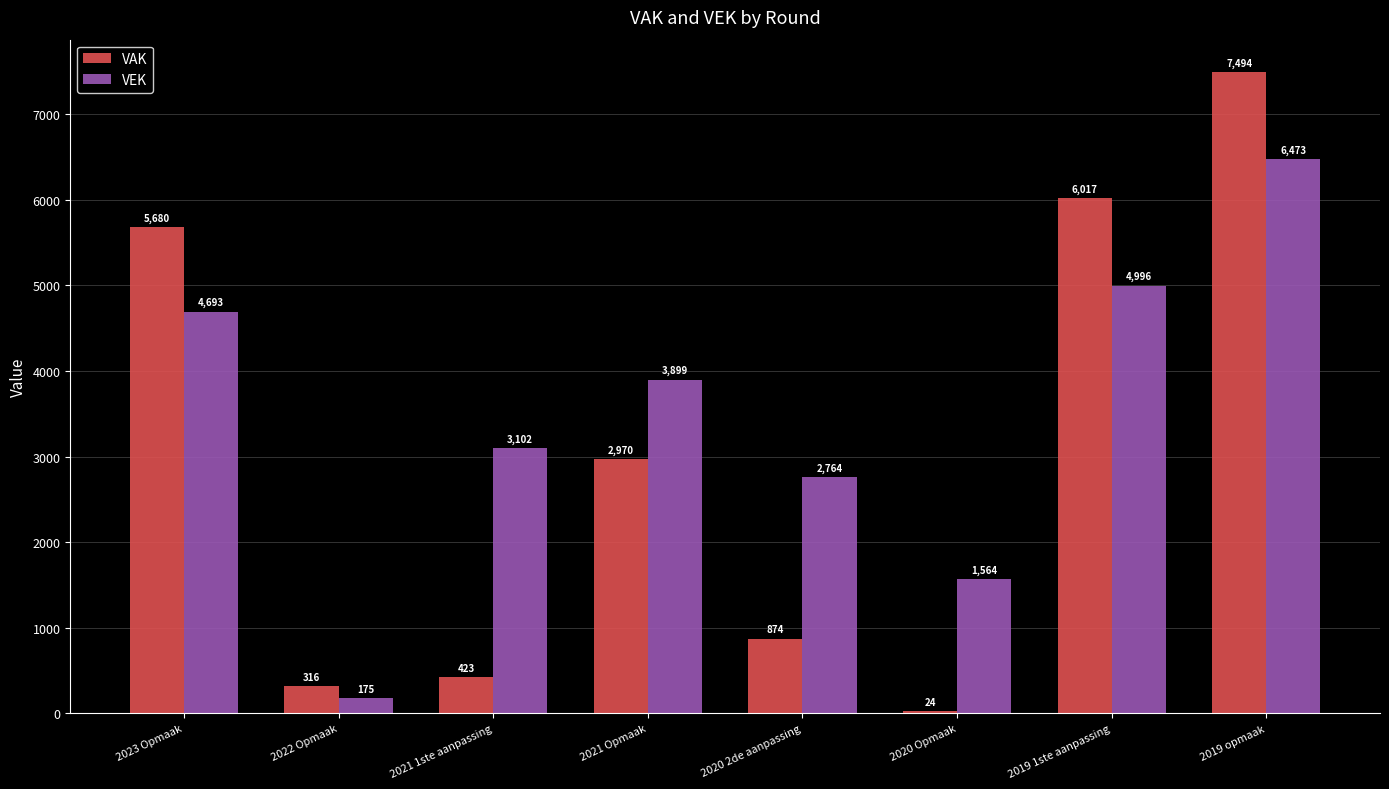

What is the approximate value of VAK at 2020 2de aanpassing?

874